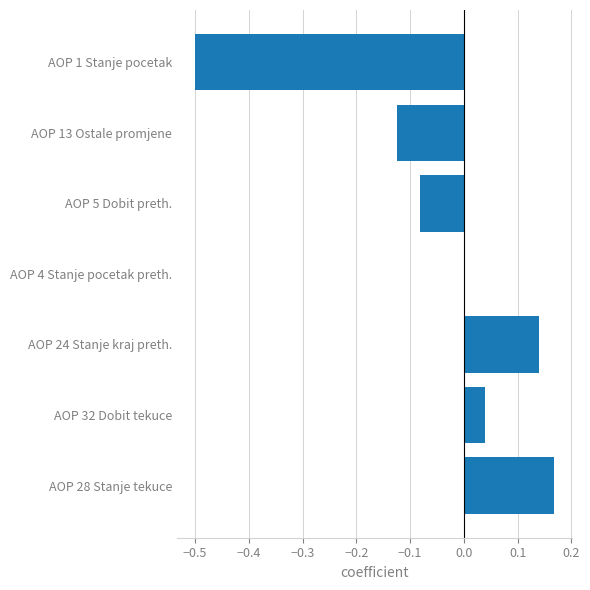

Which has a higher value, AOP 28 Stanje tekuce or AOP 24 Stanje kraj preth.?

AOP 28 Stanje tekuce